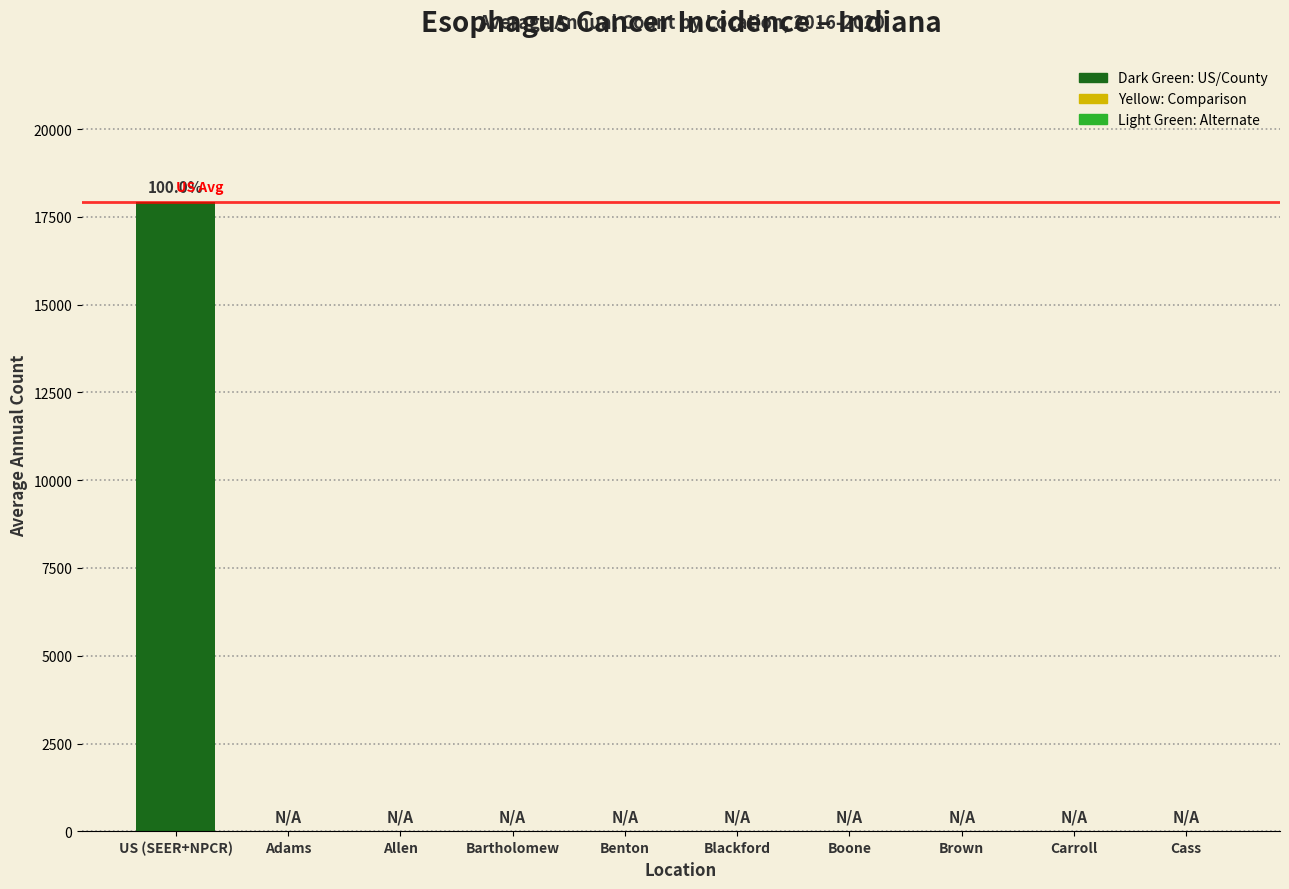

What is the change in value from US (SEER+NPCR) to Cass?

-17922